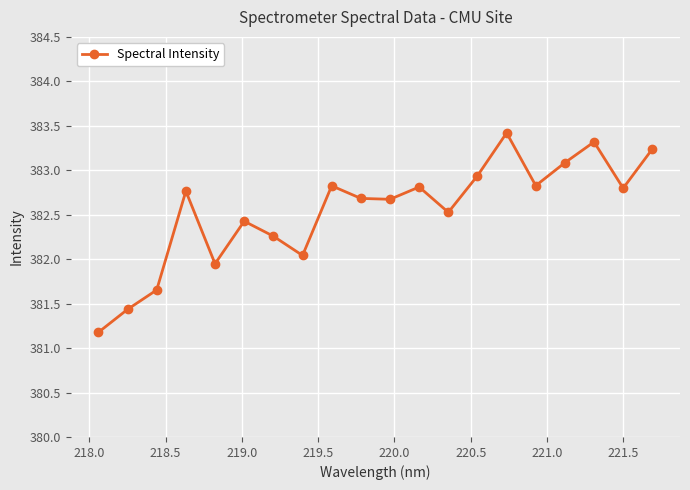

What is the difference between the second highest and second lowest values?

1.9